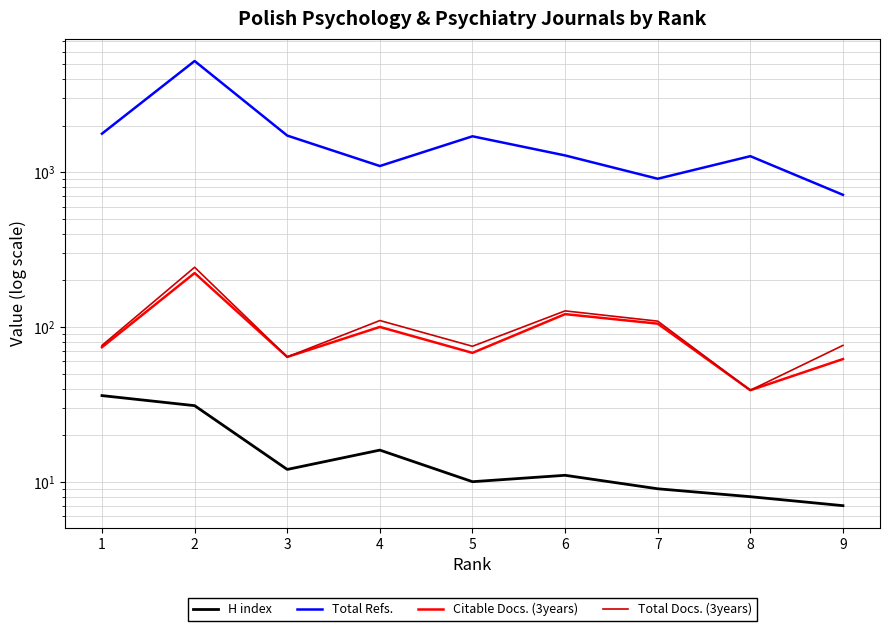

What is the sum of the Total Refs. values at 9 and 2?

5942